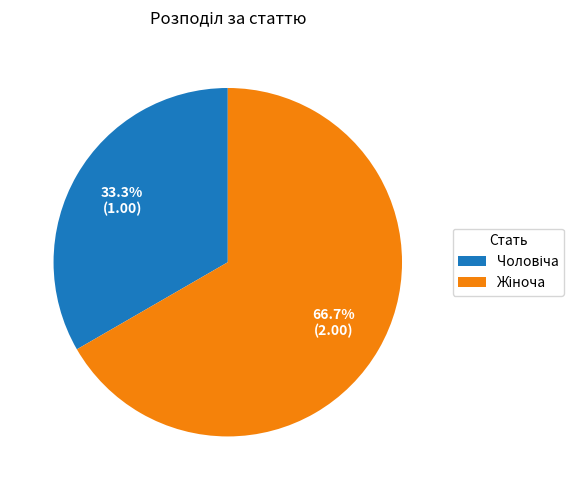

To the nearest percent, what is the average slice percentage?

50%